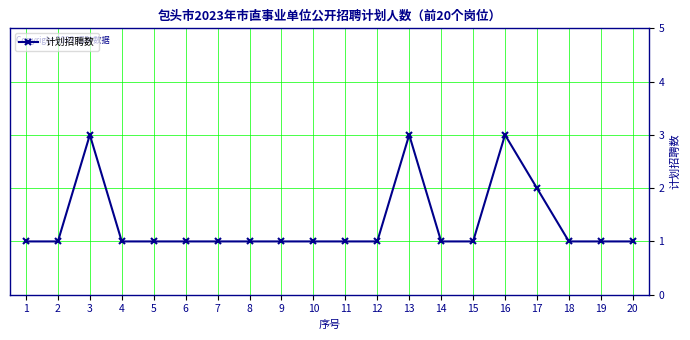

What is the maximum value shown in the chart?

3